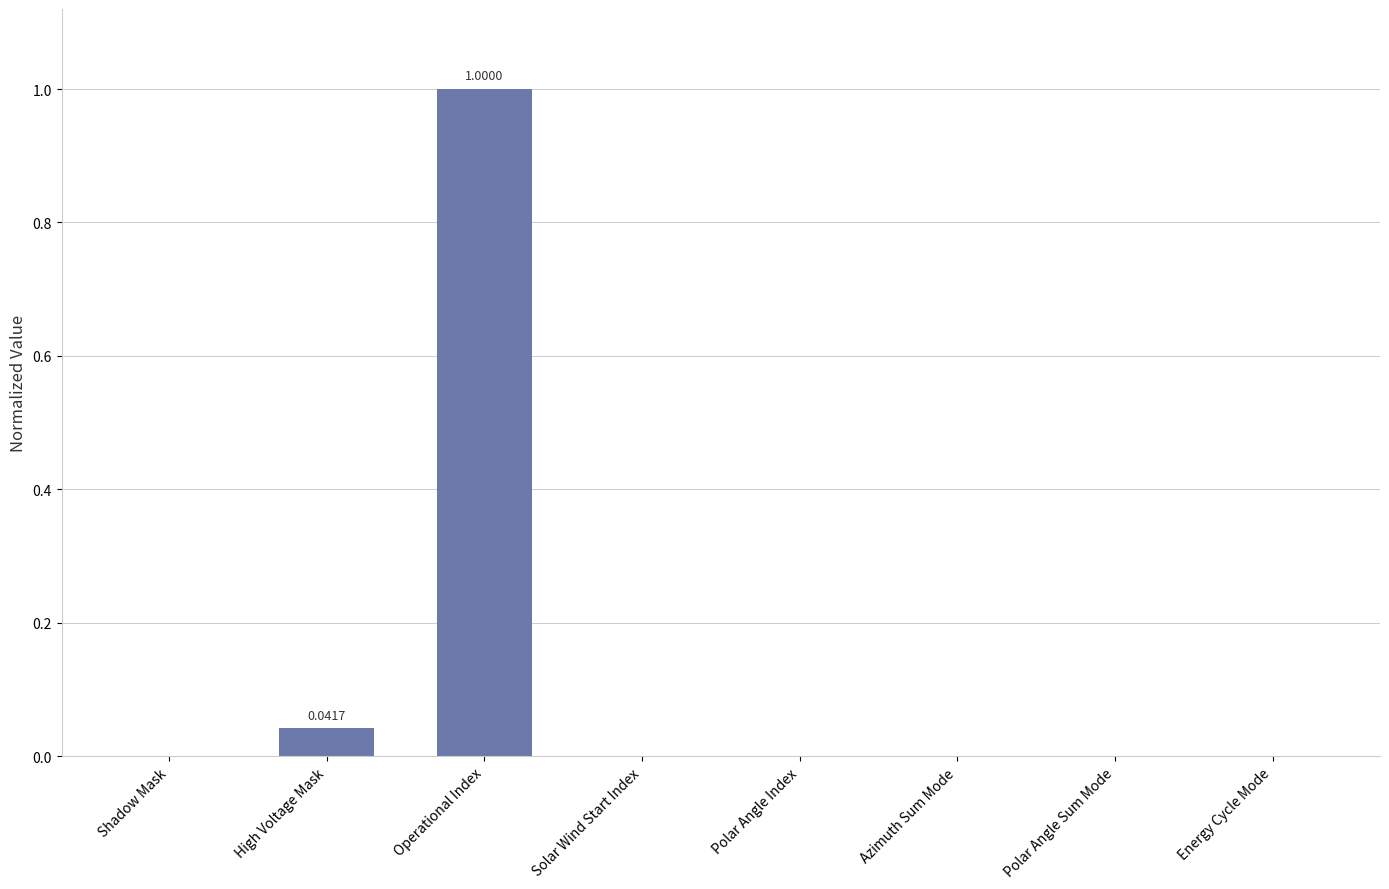

What is the average value?

0.1